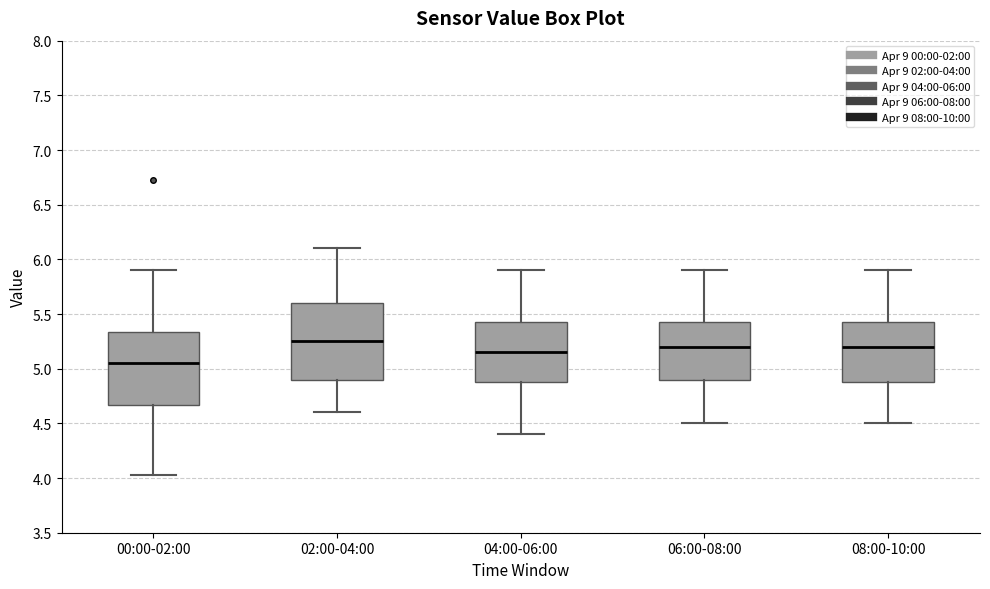

Where does the median line of the box for 08:00-10:00 sit on the y-axis? The values are not printed on the chart, so give them approximately, as read against the axis.

5.20